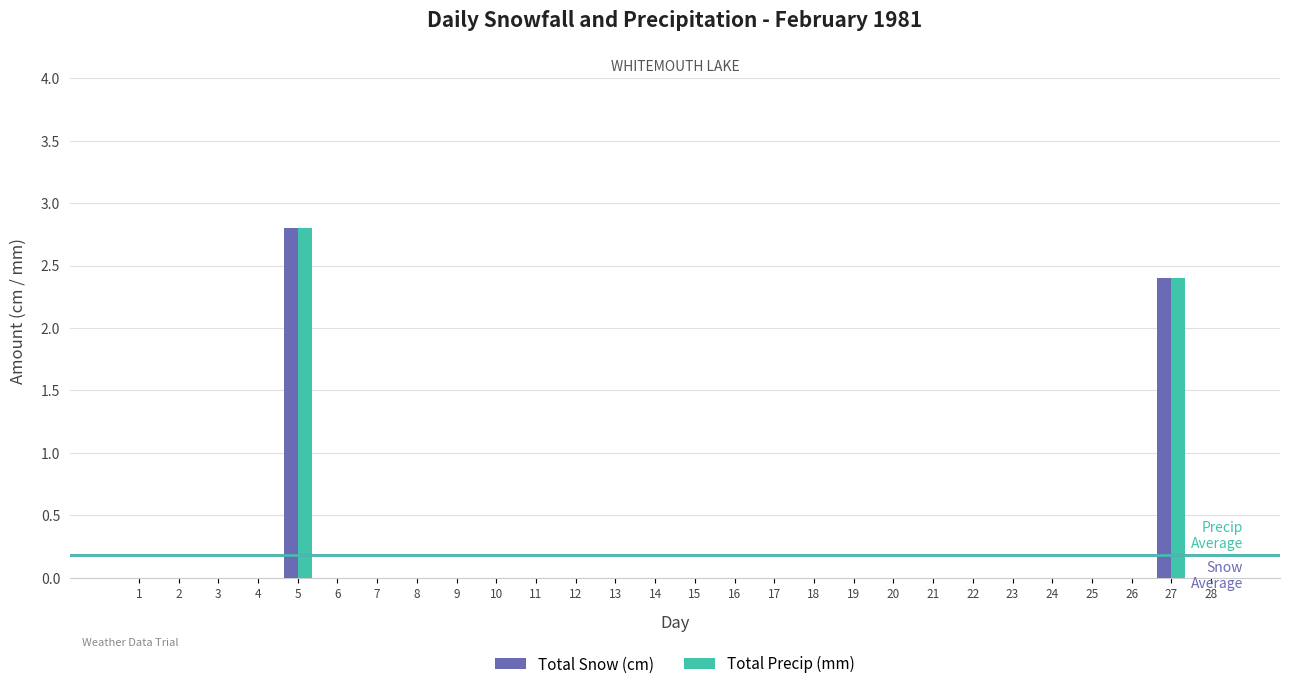

What is the sum of all Total Snow (cm) values?

5.2